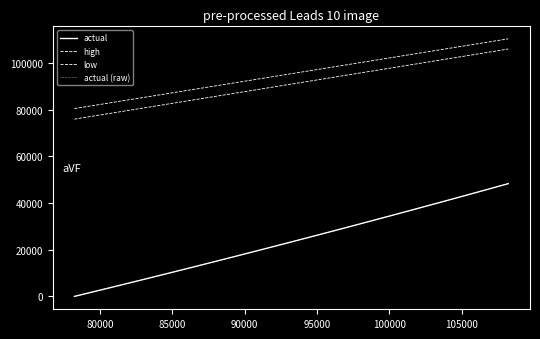

Is this an area chart (filled region under the line)?

No